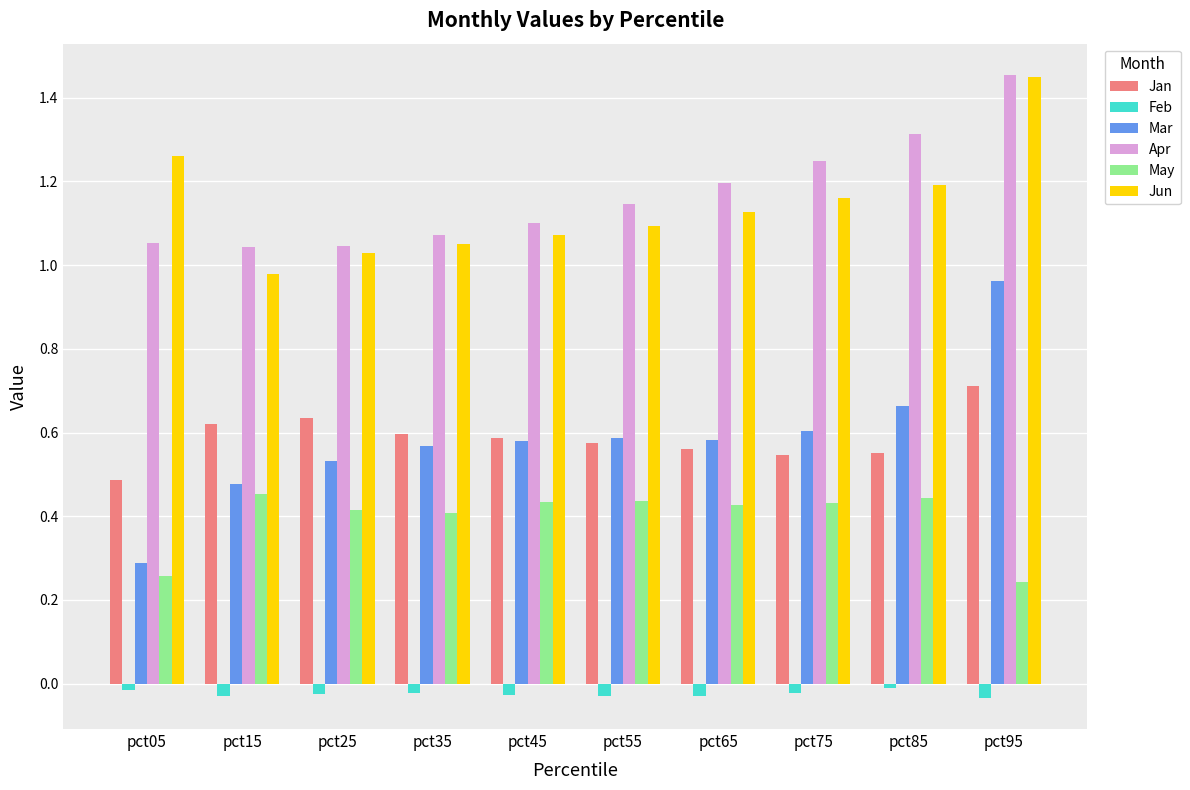

What is the sum of all Jun values?

11.4